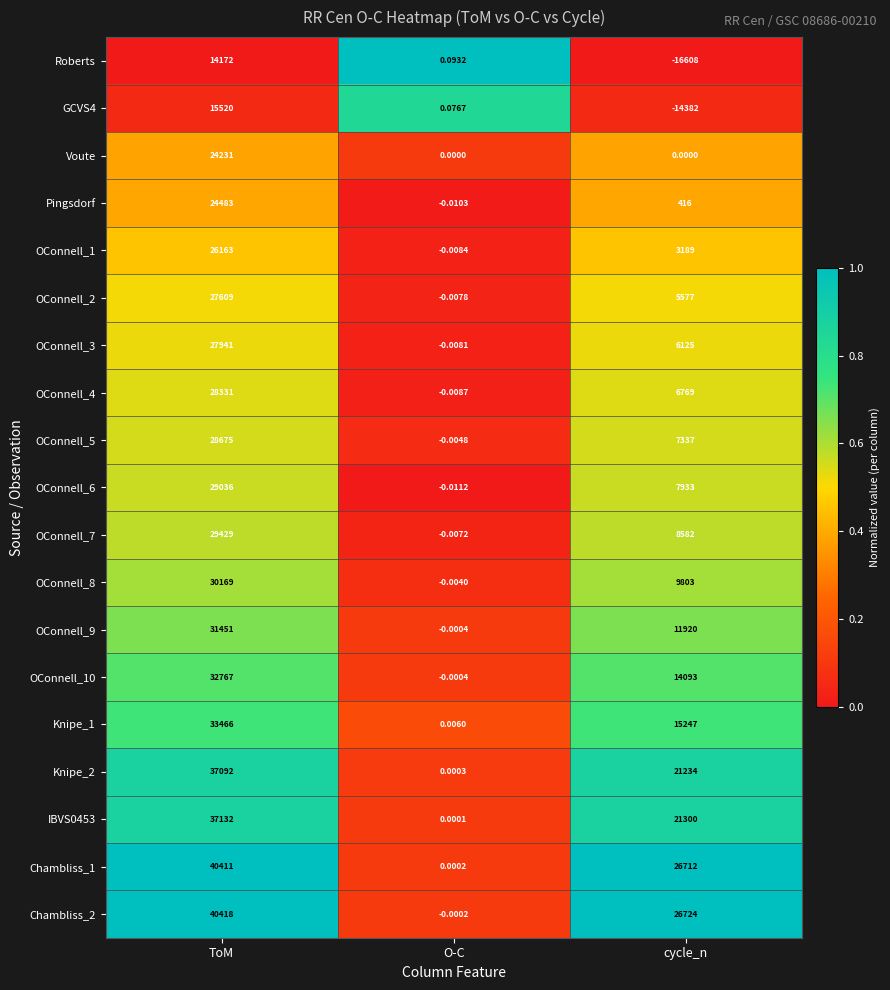

Which label corresponds to the largest value in the chart?

ToM